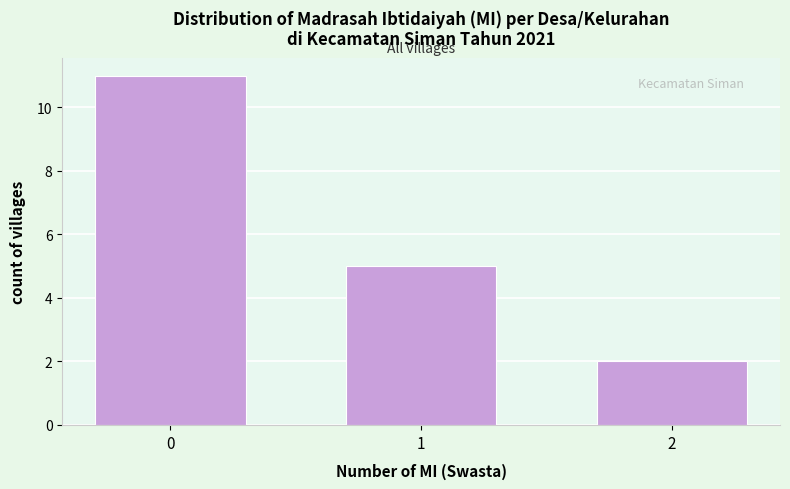

Reading right to left, transcribe all the data shown in this chart.

2=2	1=5	0=11